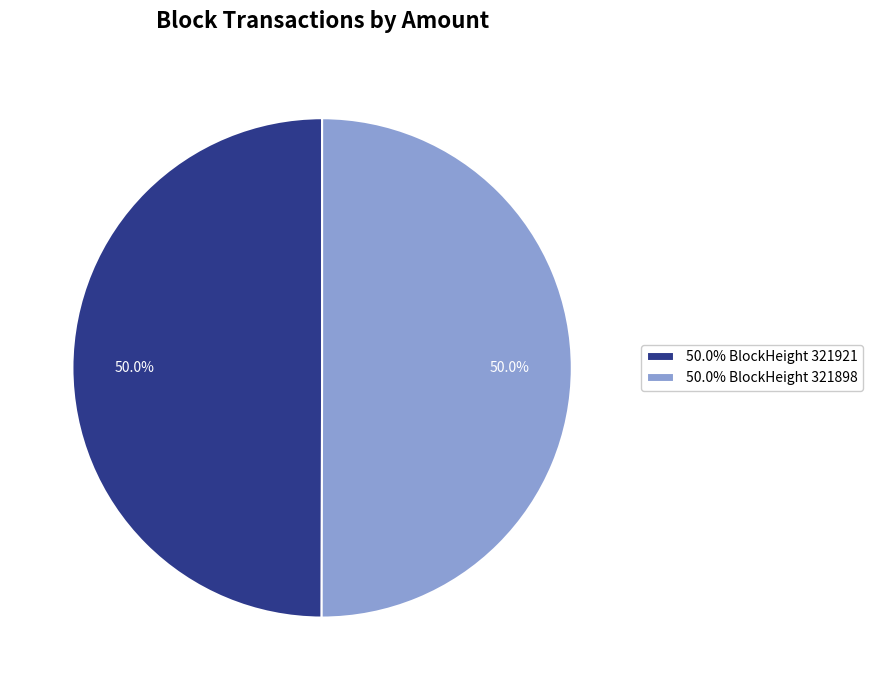

Approximately how many times larger is the value at 50.0% BlockHeight 321921 compared to 50.0% BlockHeight 321898?

1.0